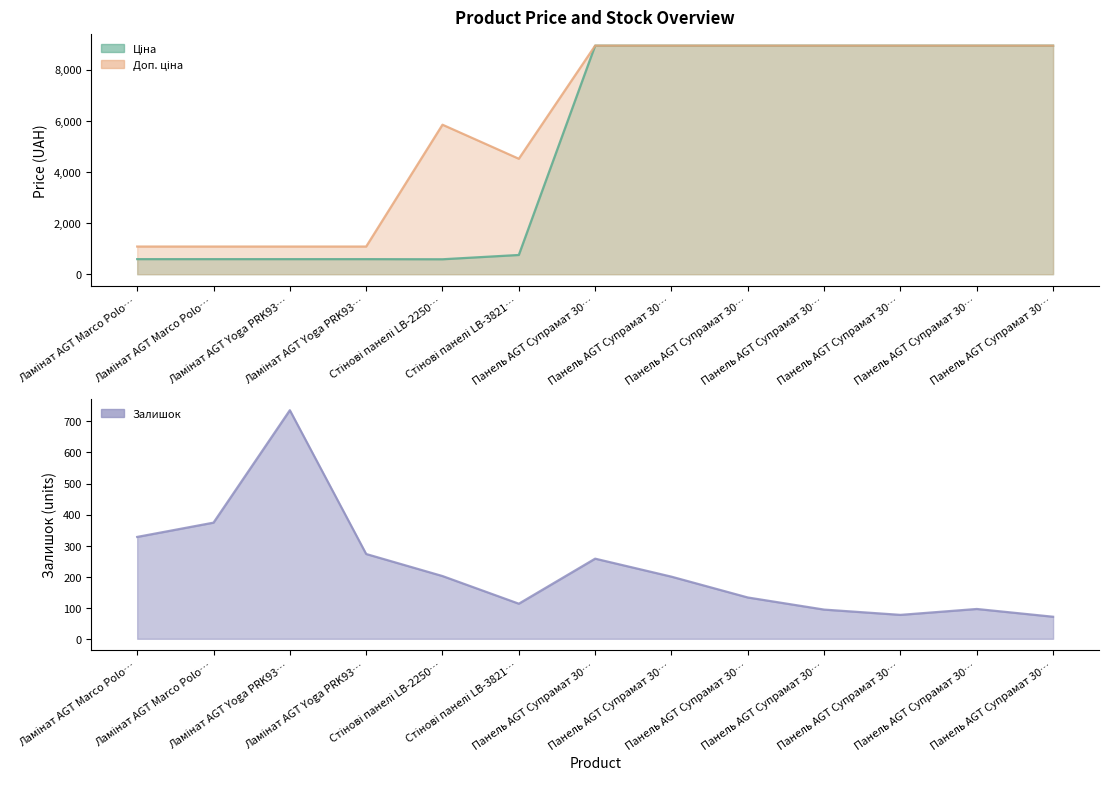

What is the sum of all Залишок values?

2955.0